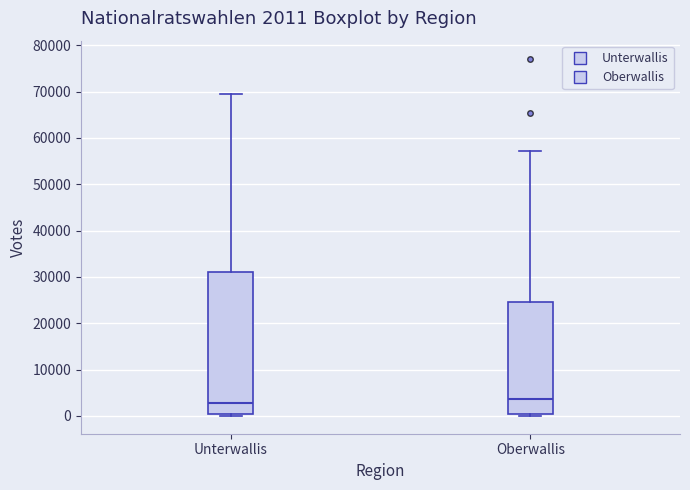

Comparing the boxes themselves (not the whiskers), which one is the tallest?

Unterwallis